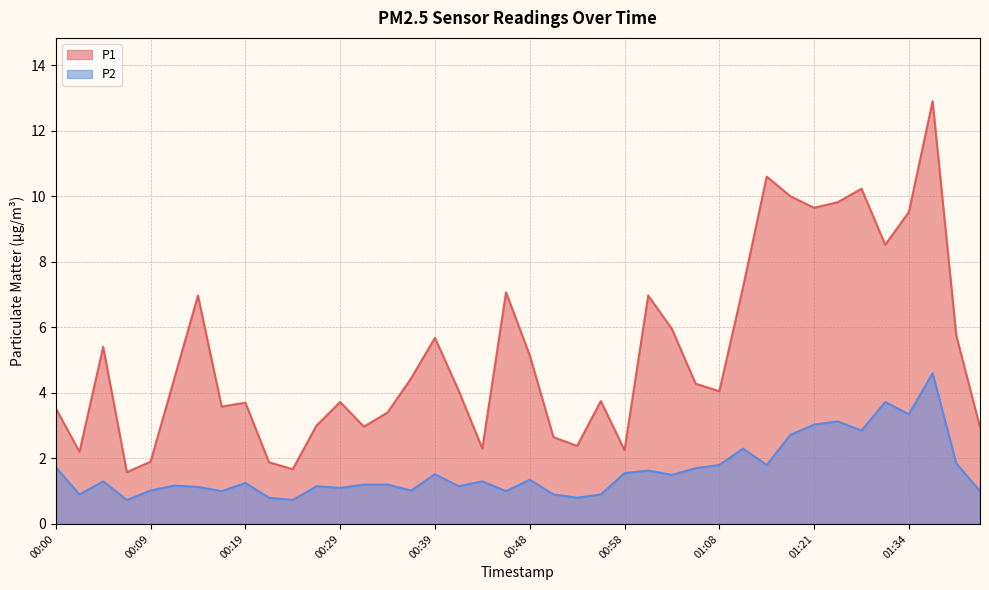

The P2 series shows 1.7 at 00:19. True or false?

False